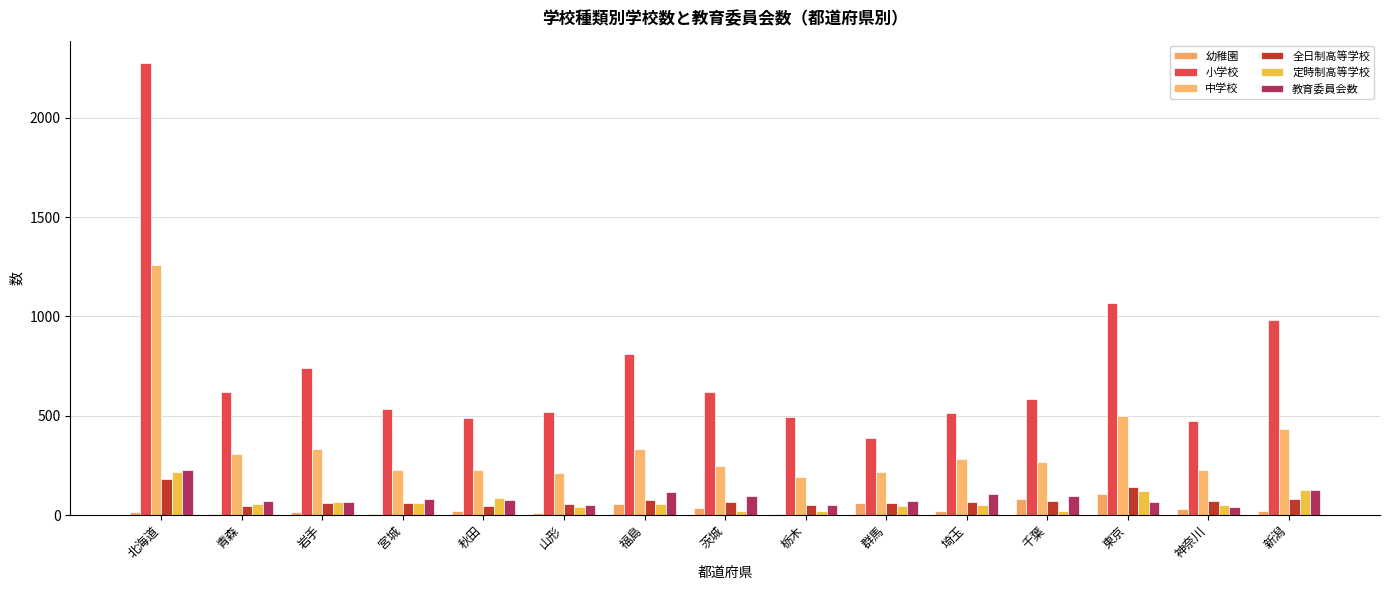

Reading left to right, what are all the values shown in this chart?

幼稚園: 北海道=13	青森=5	岩手=16	宮城=7	秋田=18	山形=8	福島=57	茨城=36	栃木=4	群馬=60	埼玉=22	千葉=79	東京=106	神奈川=31	新潟=20
小学校: 北海道=2275	青森=617	岩手=740	宮城=532	秋田=491	山形=521	福島=809	茨城=619	栃木=493	群馬=388	埼玉=516	千葉=583	東京=1069	神奈川=474	新潟=981
中学校: 北海道=1257	青森=305	岩手=330	宮城=225	秋田=228	山形=214	福島=331	茨城=245	栃木=192	群馬=215	埼玉=280	千葉=267	東京=497	神奈川=225	新潟=432
全日制高等学校: 北海道=181	青森=43	岩手=62	宮城=61	秋田=46	山形=56	福島=78	茨城=65	栃木=49	群馬=61	埼玉=67	千葉=72	東京=142	神奈川=72	新潟=80
定時制高等学校: 北海道=219	青森=57	岩手=67	宮城=58	秋田=87	山形=39	福島=54	茨城=22	栃木=18	群馬=47	埼玉=48	千葉=22	東京=121	神奈川=50	新潟=124
教育委員会数: 北海道=229	青森=71	岩手=64	宮城=80	秋田=74	山形=48	福島=114	茨城=95	栃木=50	群馬=73	埼玉=104	千葉=97	東京=64	神奈川=41	新潟=124